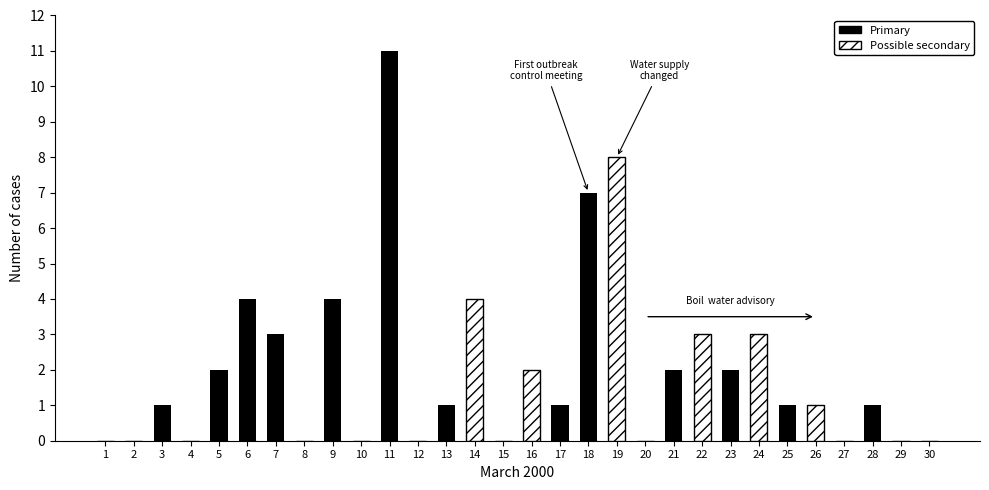

Which series has the widest spread of values?

Primary